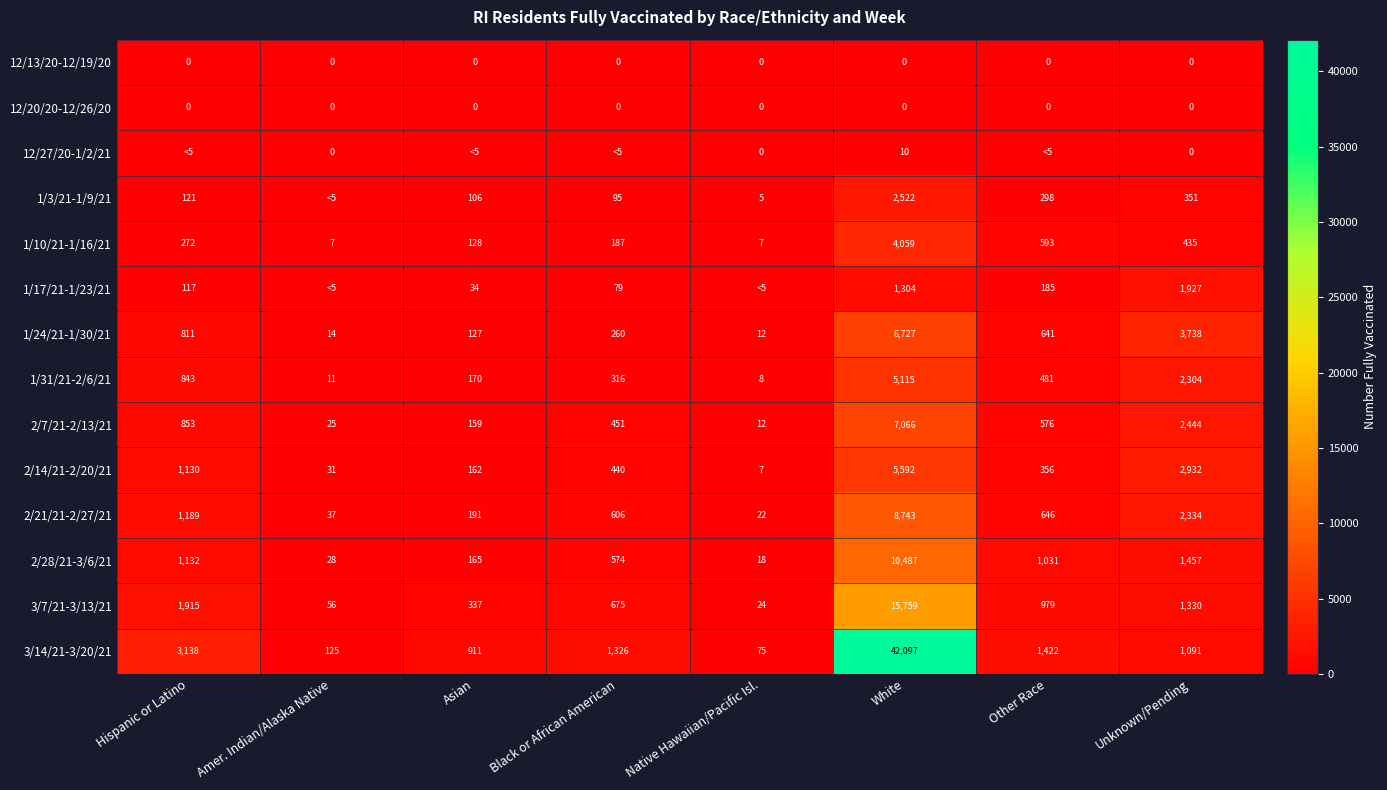

What is the total value across all series at White?

109481